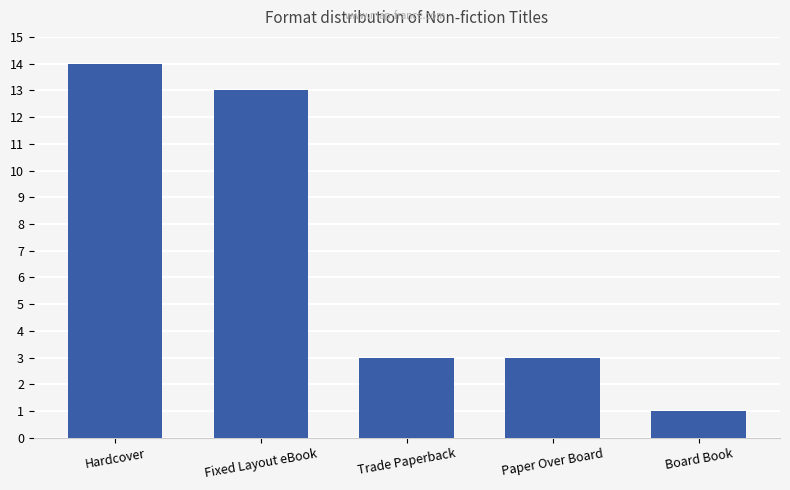

Reading left to right, transcribe all the data shown in this chart.

14	13	3	3	1